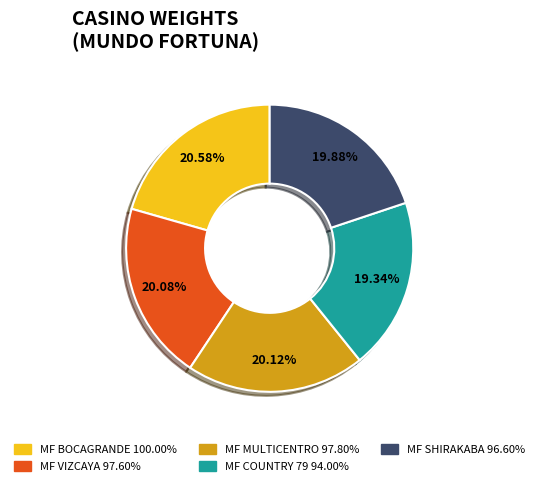

Count the number of slices in the pie.

5